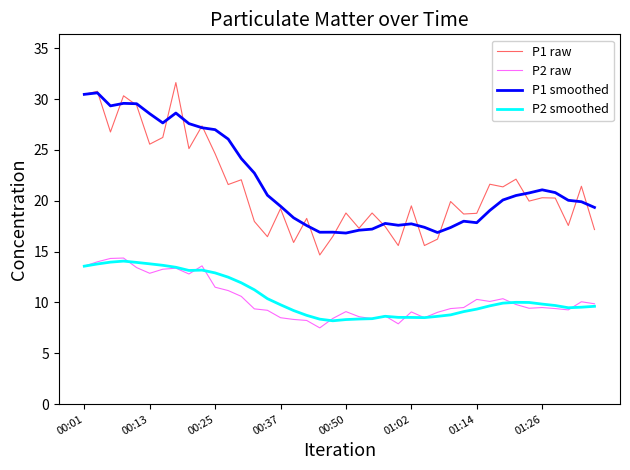

Rank the series by their maximum value, from highest to lowest.

P1 raw, P1 smoothed, P2 raw, P2 smoothed